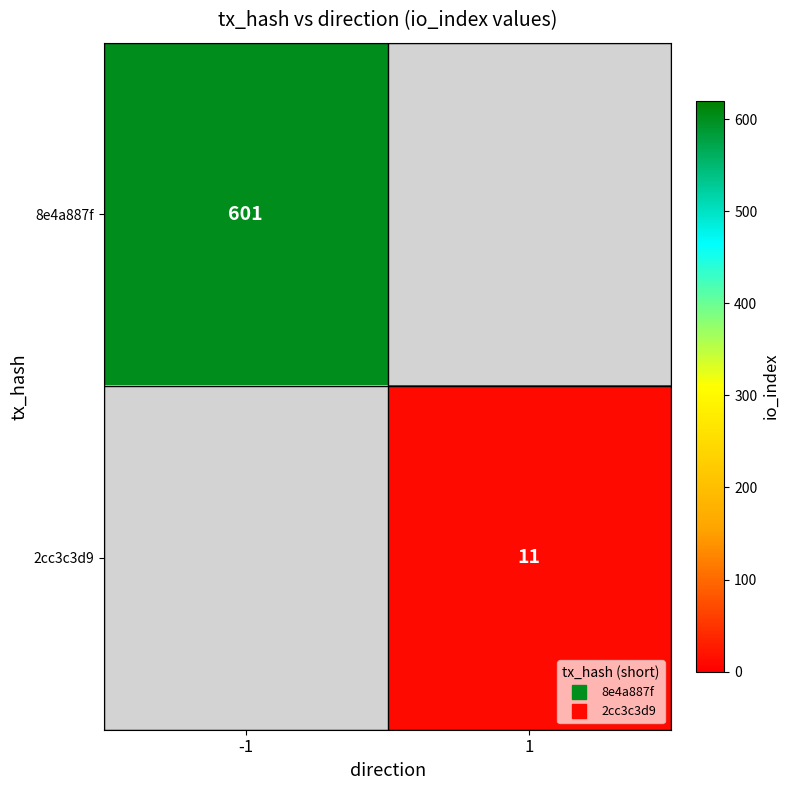

Between -1 and 1, which is larger?

-1